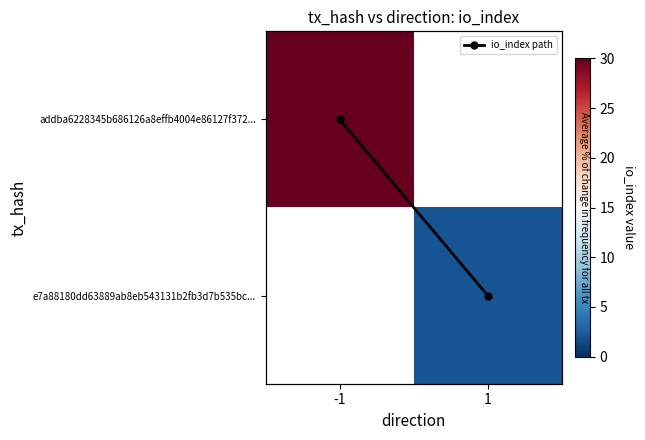

How many values in addba6228345b686126a8effb4004e86127f372... are above zero?

1